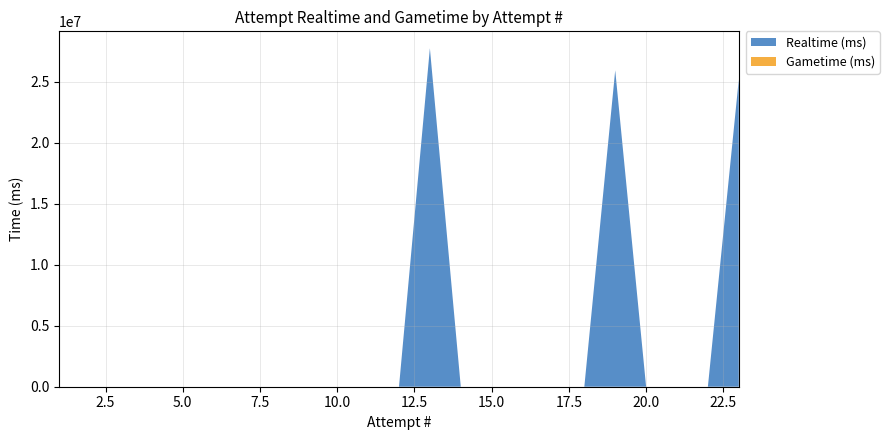

Reading right to left, transcribe all the data shown in this chart.

Realtime (ms): 1=0	2=0	3=0	4=0	5=0	6=0	7=0	8=0	9=0	10=0	11=0	12=0	13=27730991	14=0	15=0	16=0	17=0	18=0	19=25923727	20=0	21=0	22=0	23=25160908
Gametime (ms): 1=0	2=0	3=0	4=0	5=0	6=0	7=0	8=0	9=0	10=0	11=0	12=0	13=0	14=0	15=0	16=0	17=0	18=0	19=0	20=0	21=0	22=0	23=0